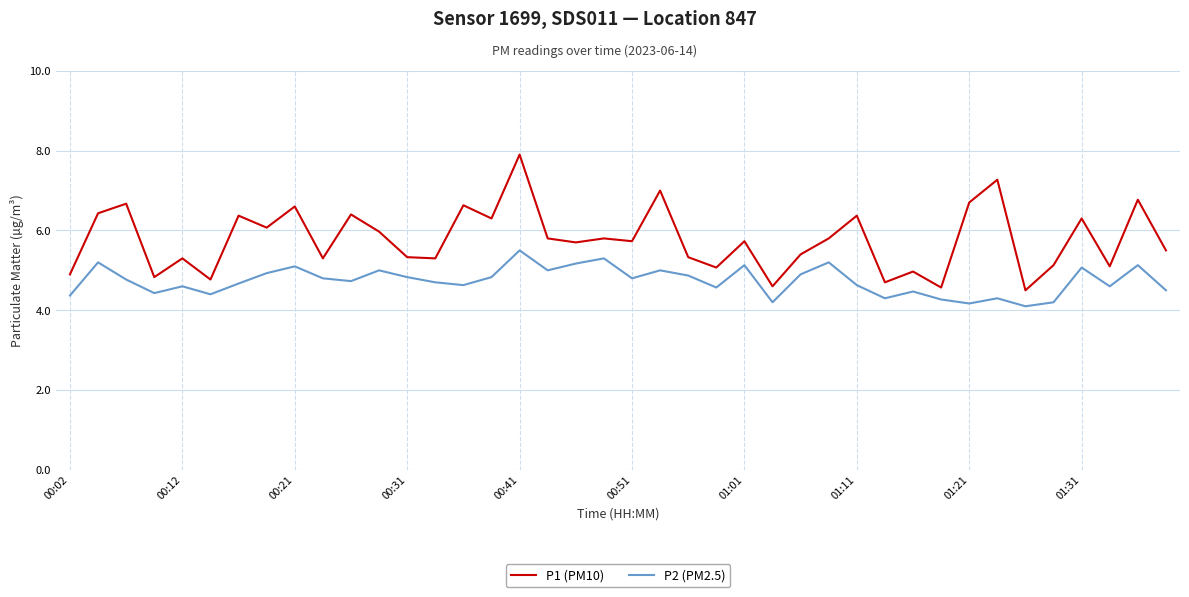

What are all the series names shown in the legend?

P1 (PM10), P2 (PM2.5)